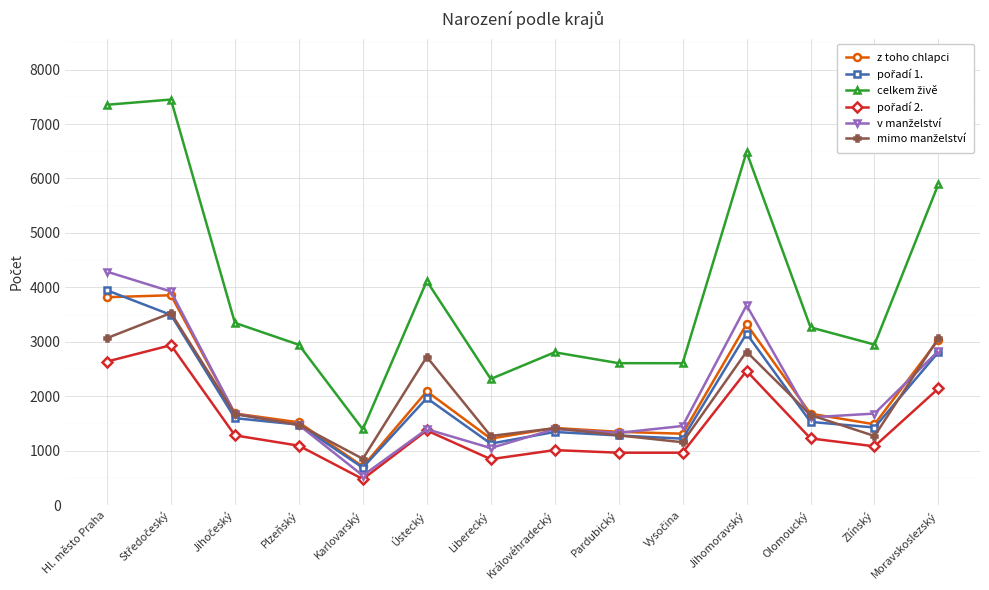

Which category has the lowest value in the z toho chlapci series?

Karlovarský